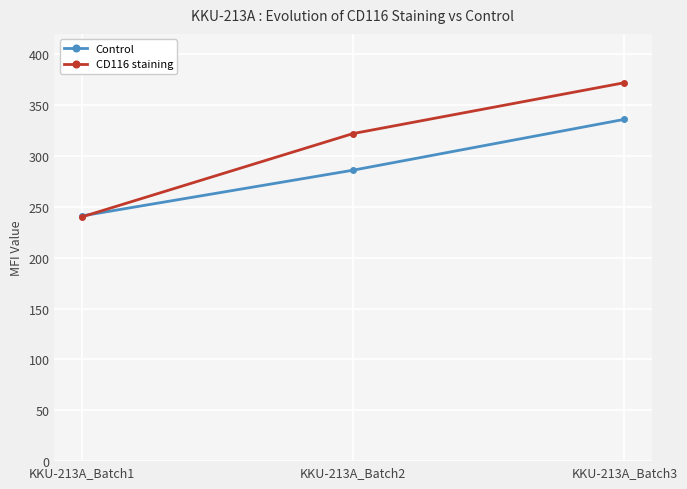

At how many categories does at least one series exceed 312?

2